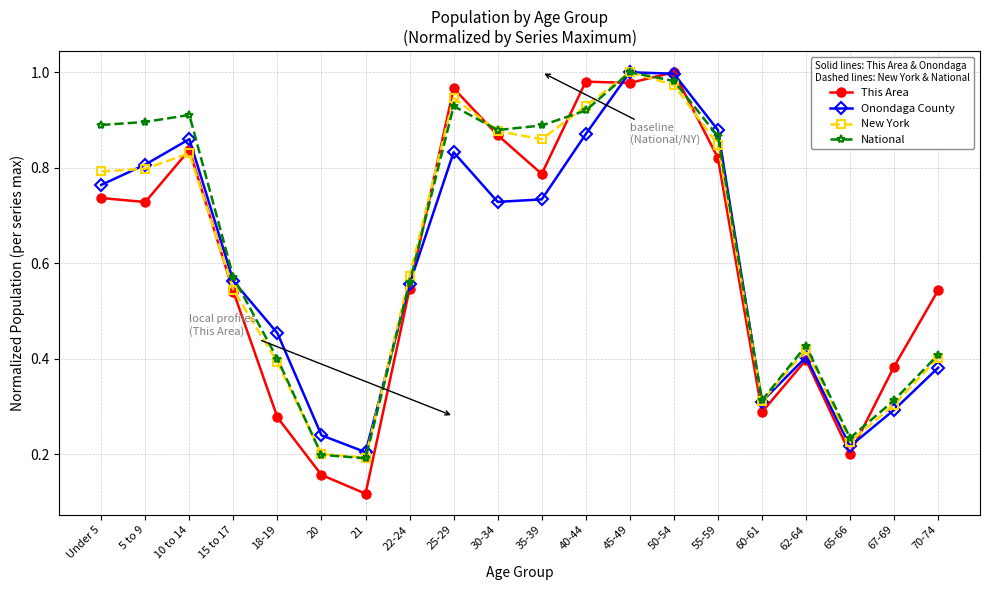

How many lines are shown in the chart?

4